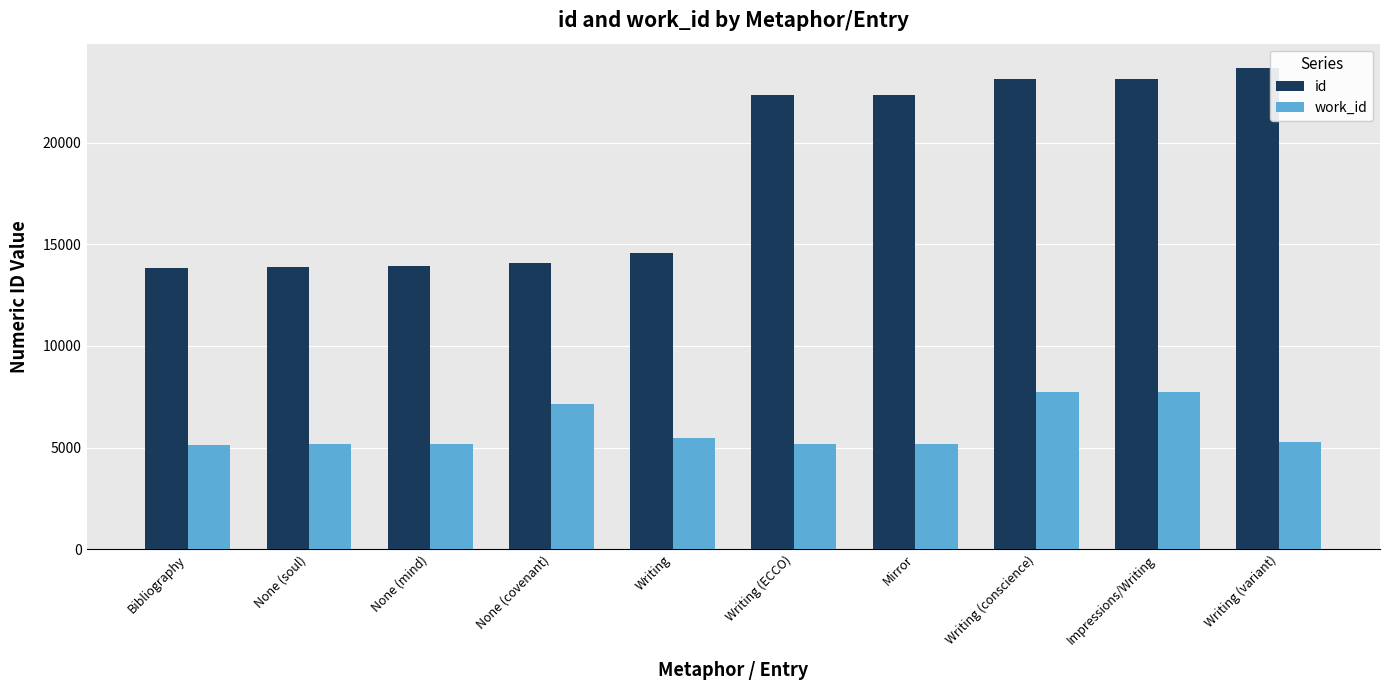

What are all the series names shown in the legend?

id, work_id